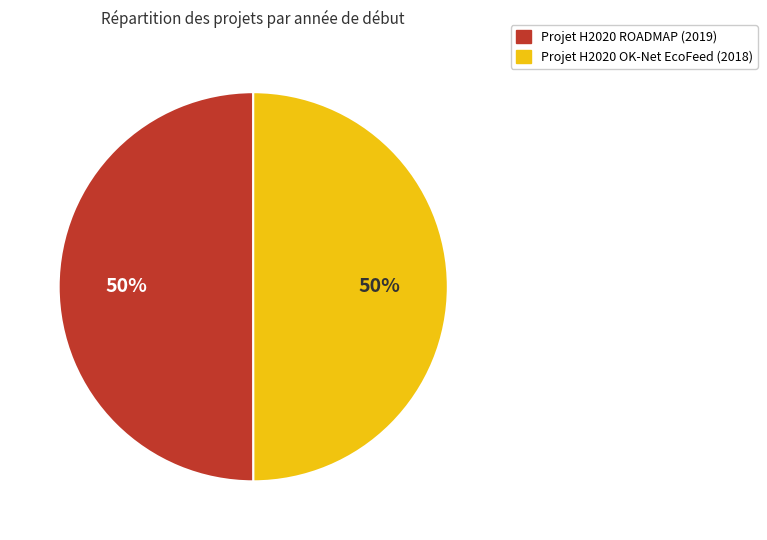

What percentage is the Projet H2020 OK-Net EcoFeed slice, to the nearest percent?

50%